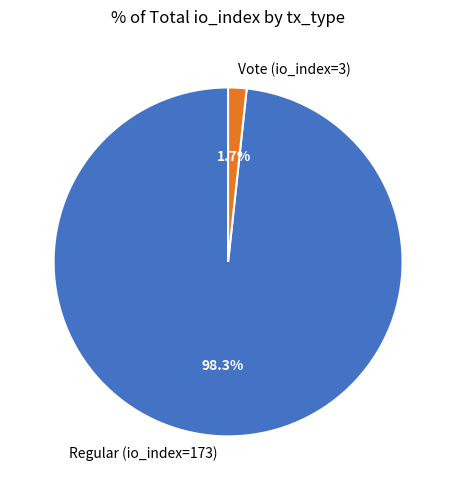

Count the number of slices in the pie.

2